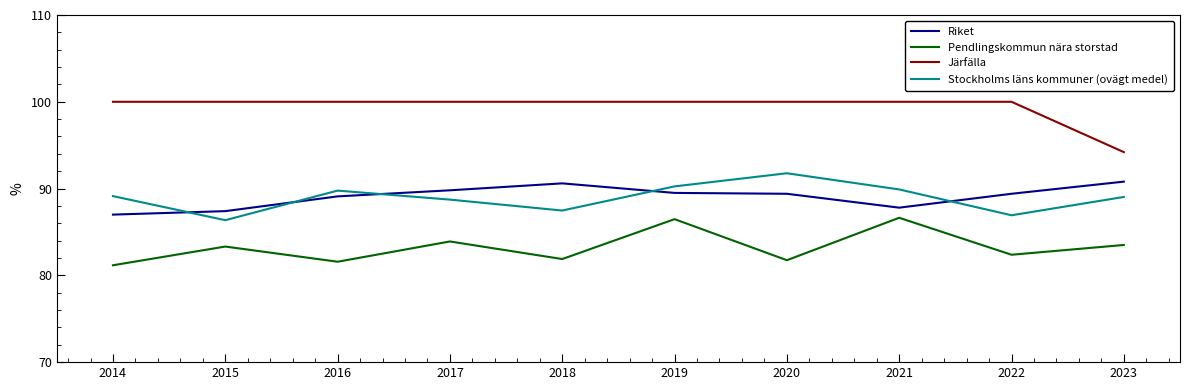

What is the maximum value shown in the chart?

100.0